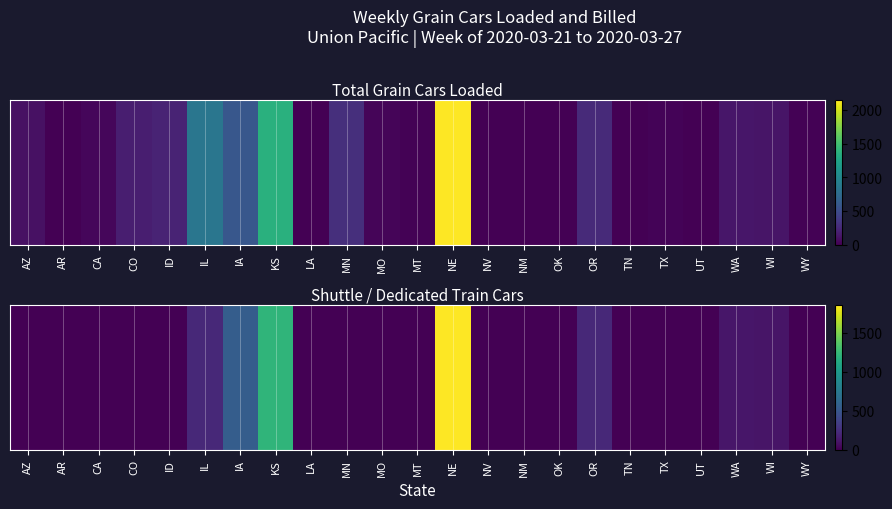

Which has a higher value, AZ or CA?

AZ